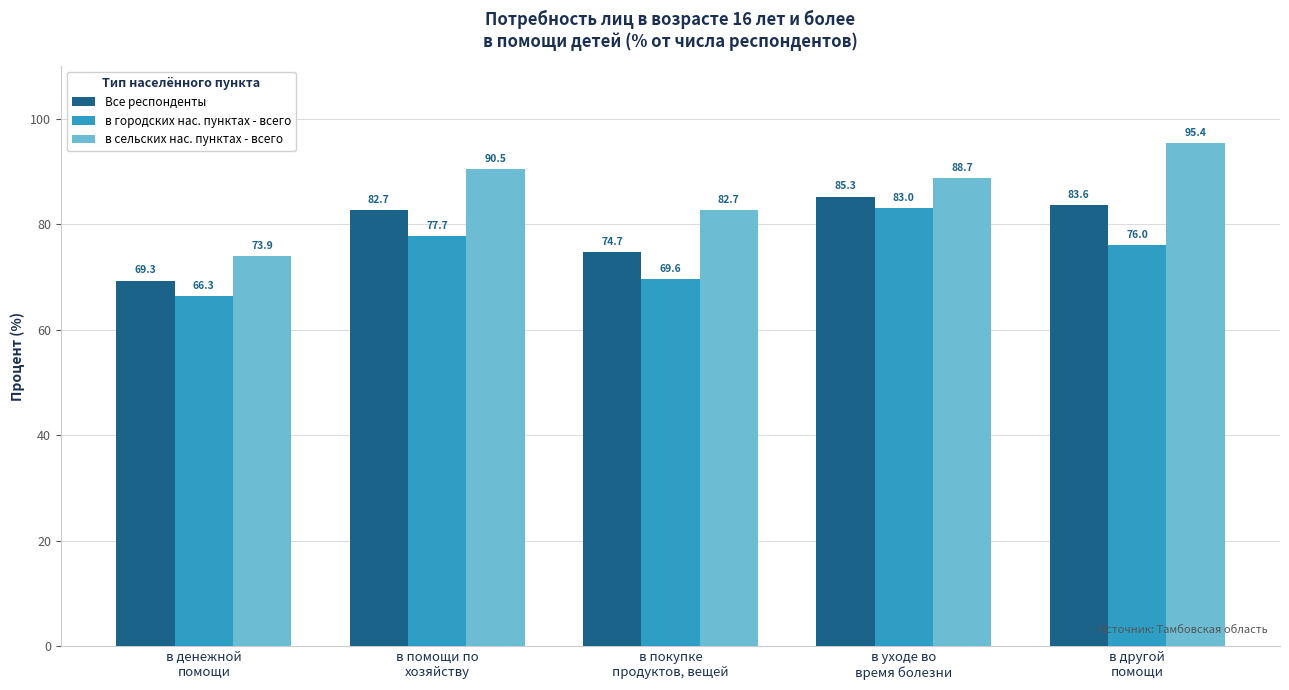

What is the total value across all series at в покупке
продуктов, вещей?

227.0